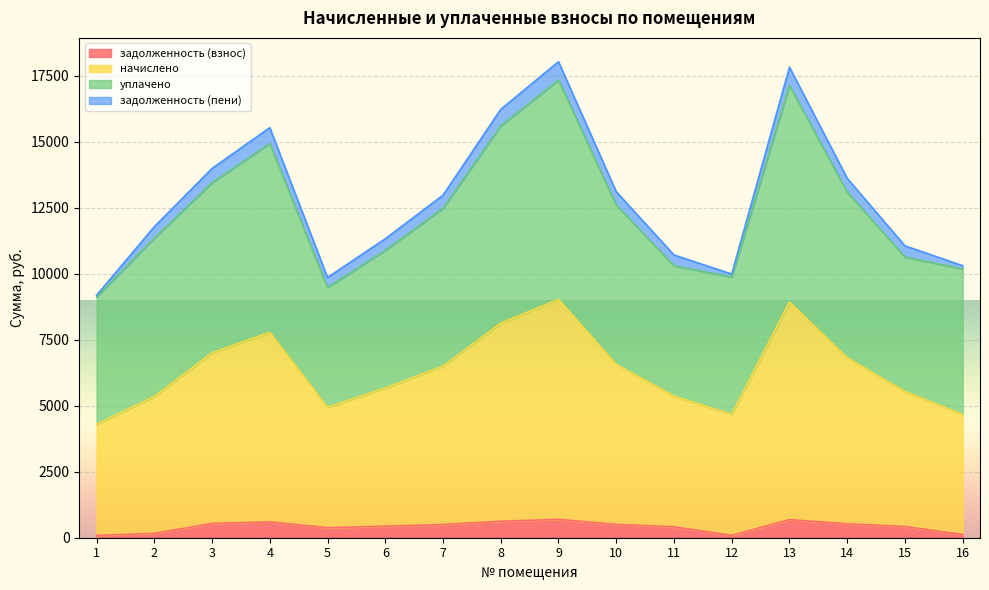

What is the value of the задолженность (взнос) point at the 3rd from the left?

538.6